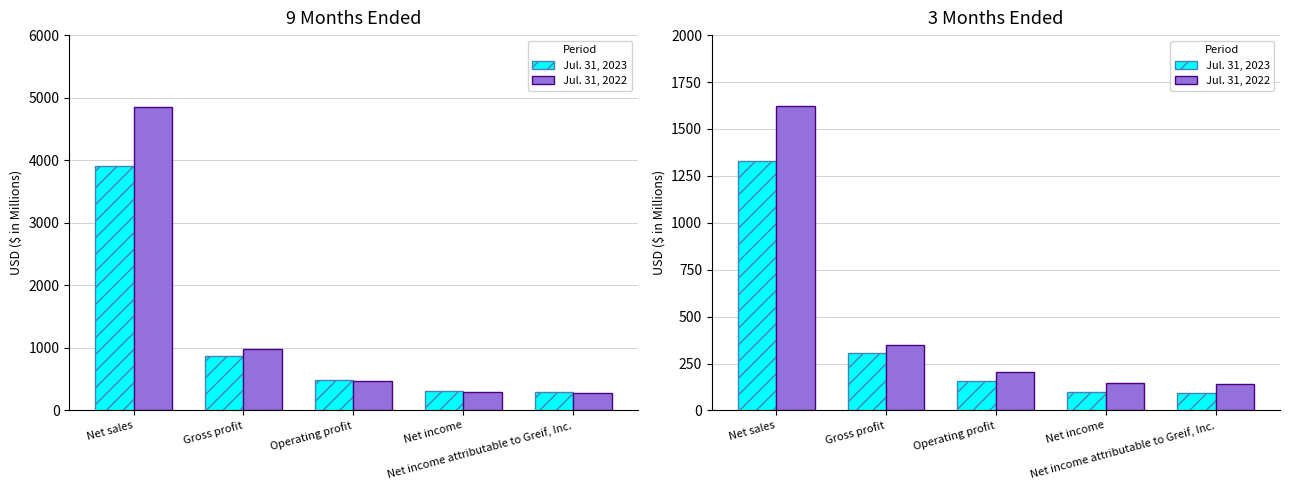

Which series has the largest total across all categories?

Jul. 31, 2022